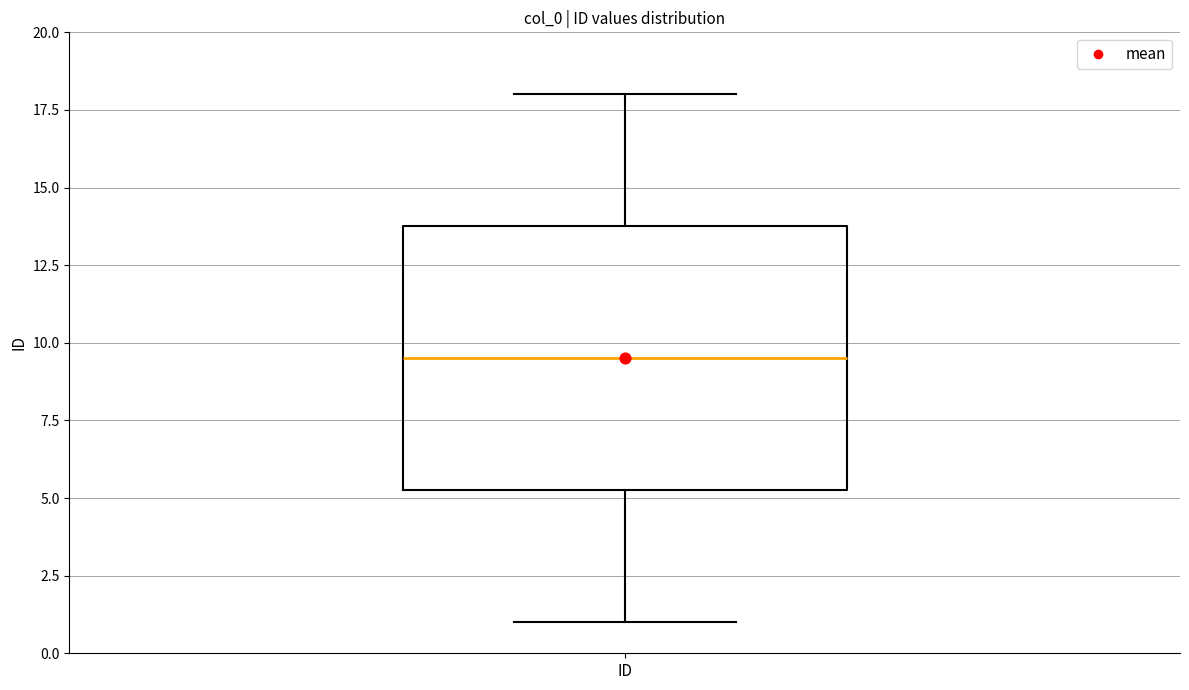

Transcribe this box plot: give where the median line is, the range the box spans, and where the two whiskers end, as read against the y-axis. The values are not printed on the chart, so give them approximately, as read against the axis.

median 9.5, box 5.5 to 14.0, whiskers 1.0 to 18.0